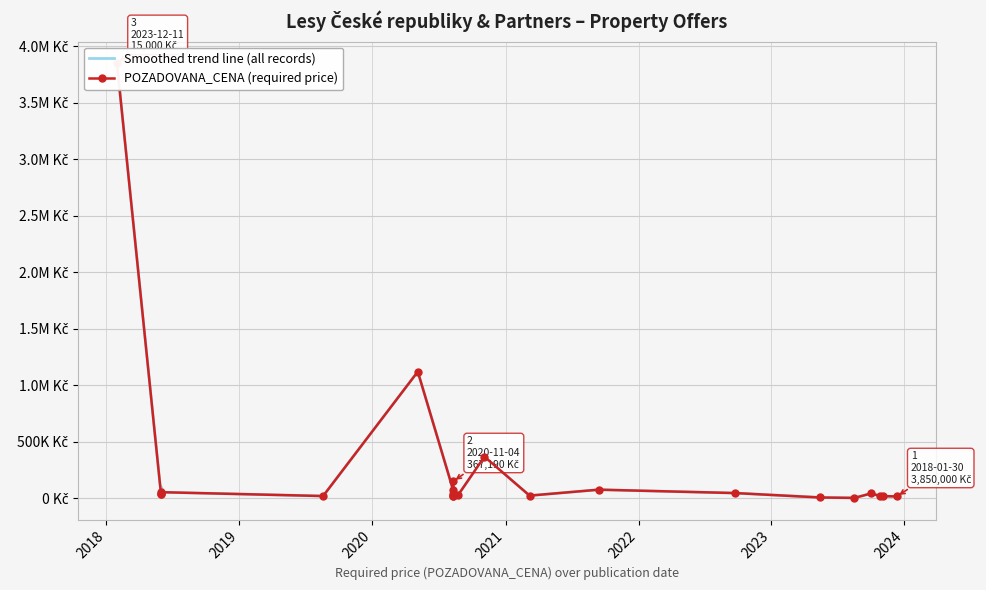

List the labels in order of value, smallest first.

2023-08-17, 2023-05-15, 2023-12-11, 2020-08-10, 2023-11-02, 2023-10-27, 2019-08-19, 2021-03-08, 2020-08-10, 2020-08-24, 2018-05-31, 2018-05-31, 2020-08-10, 2023-10-02, 2022-09-23, 2018-05-31, 2020-08-10, 2021-09-14, 2020-08-10, 2020-11-04, 2020-05-05, 2018-01-30